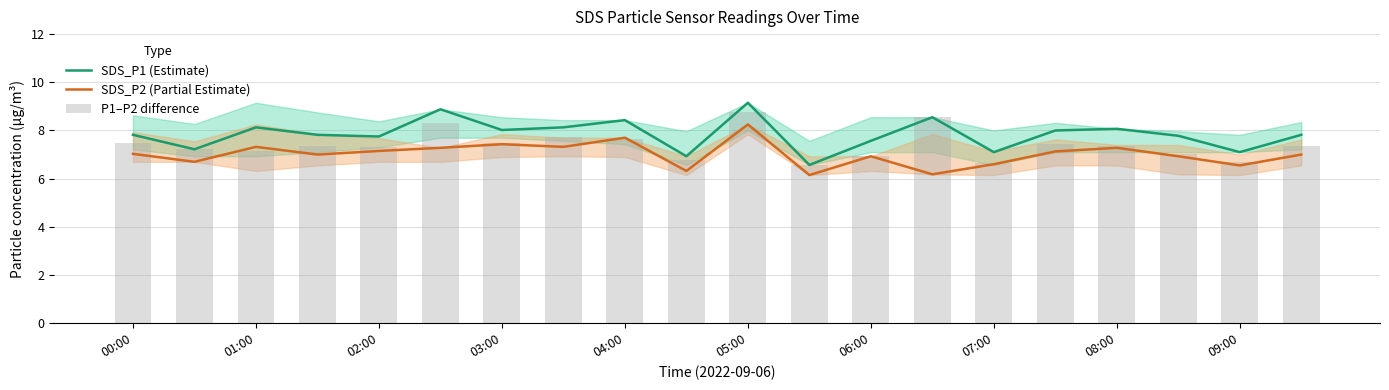

What is the difference between the maximum and minimum values in the SDS_P2 (Partial Estimate) series?

2.1